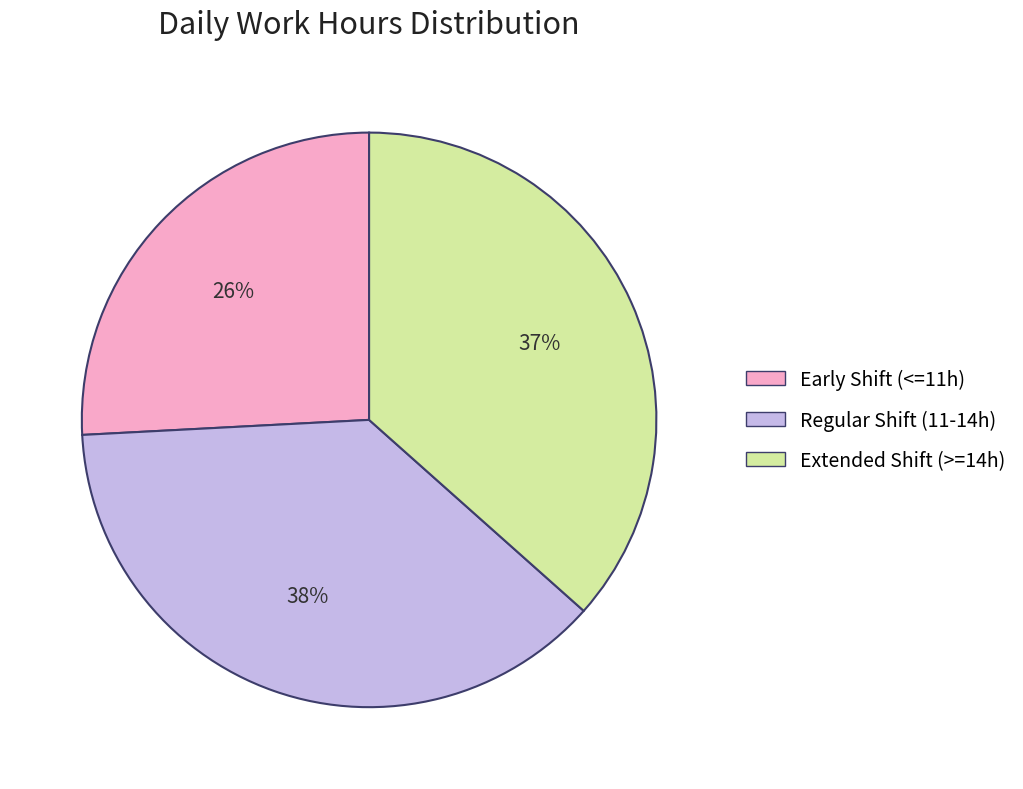

Is there any slice that represents more than half of the pie?

No